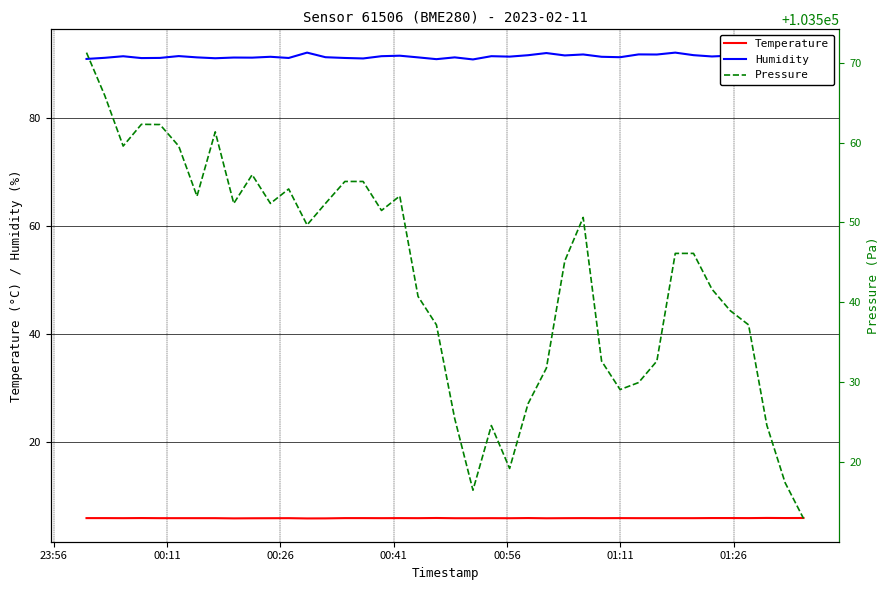

True or false: Humidity and Temperature cross at least once.

False